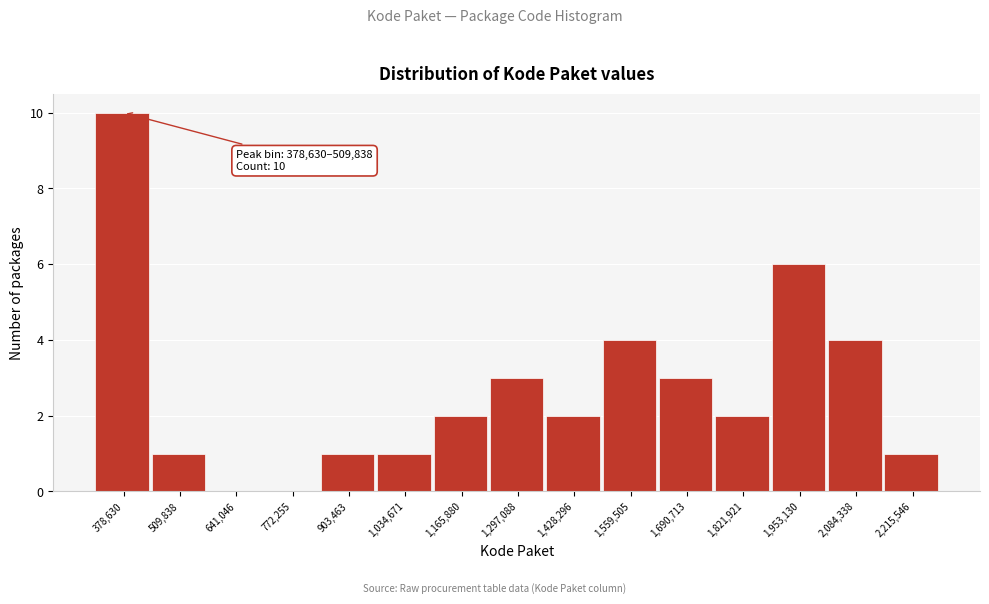

Reading left to right, transcribe all the data shown in this chart.

378,630=10	509,838=1	641,046=0	772,255=0	903,463=1	1,034,671=1	1,165,880=2	1,297,088=3	1,428,296=2	1,559,505=4	1,690,713=3	1,821,921=2	1,953,130=6	2,084,338=4	2,215,546=1